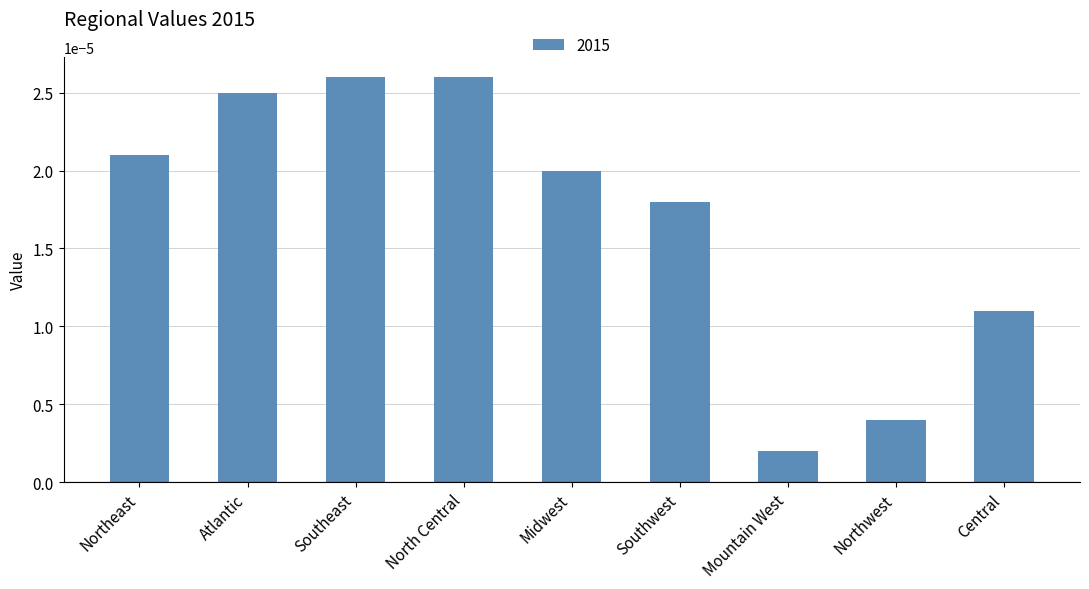

What position from the left is Midwest?

5